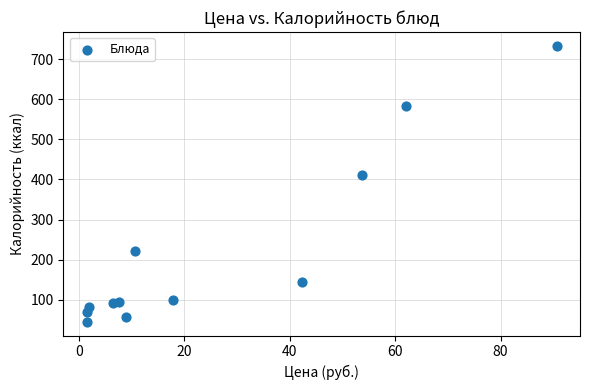

What Y value in the scatter plot is closest to 389?

410.0